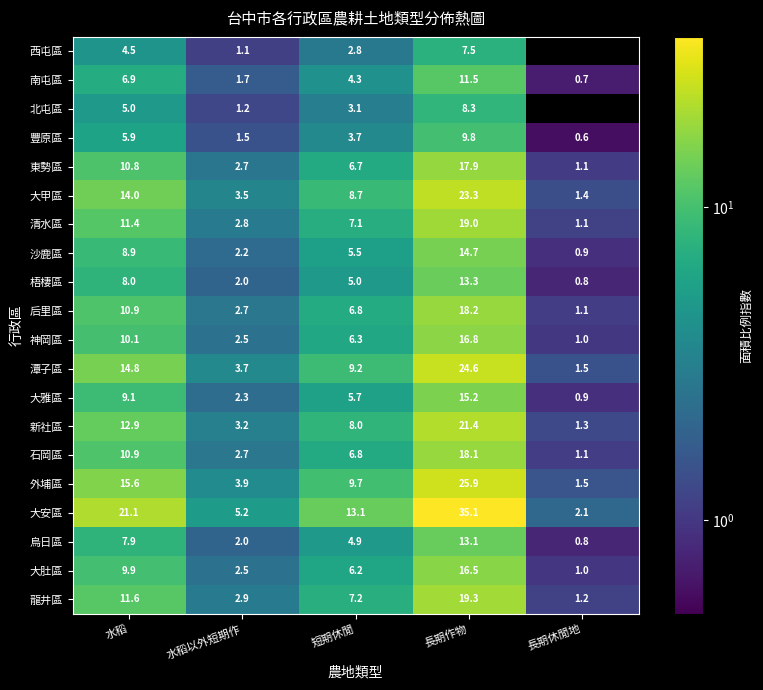

Which series changed the most between 水稻 and 水稻以外短期作?

大安區